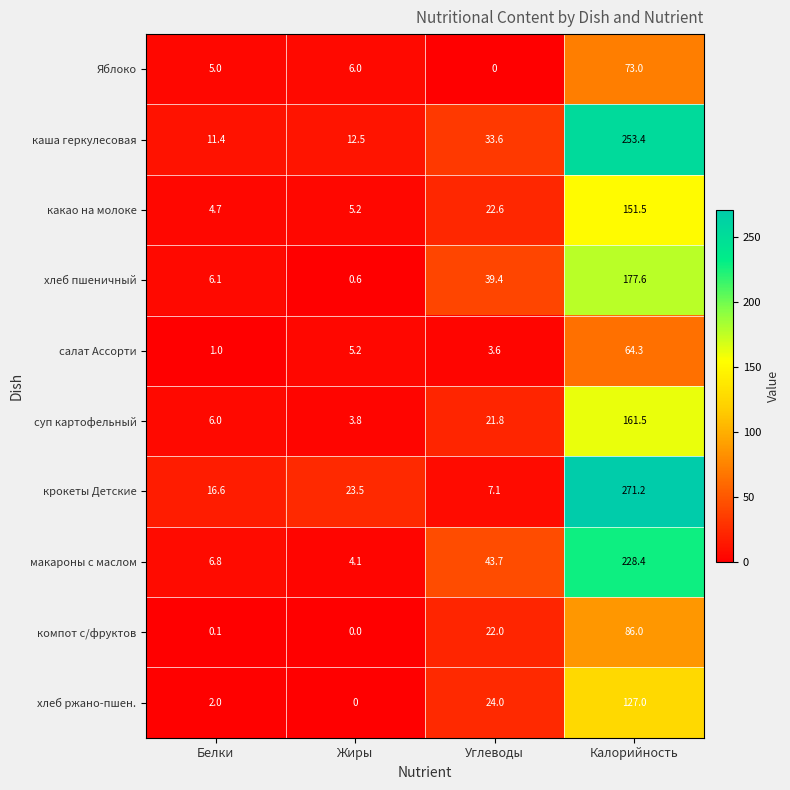

Where does the крокеты Детские series first go above 23?

Жиры